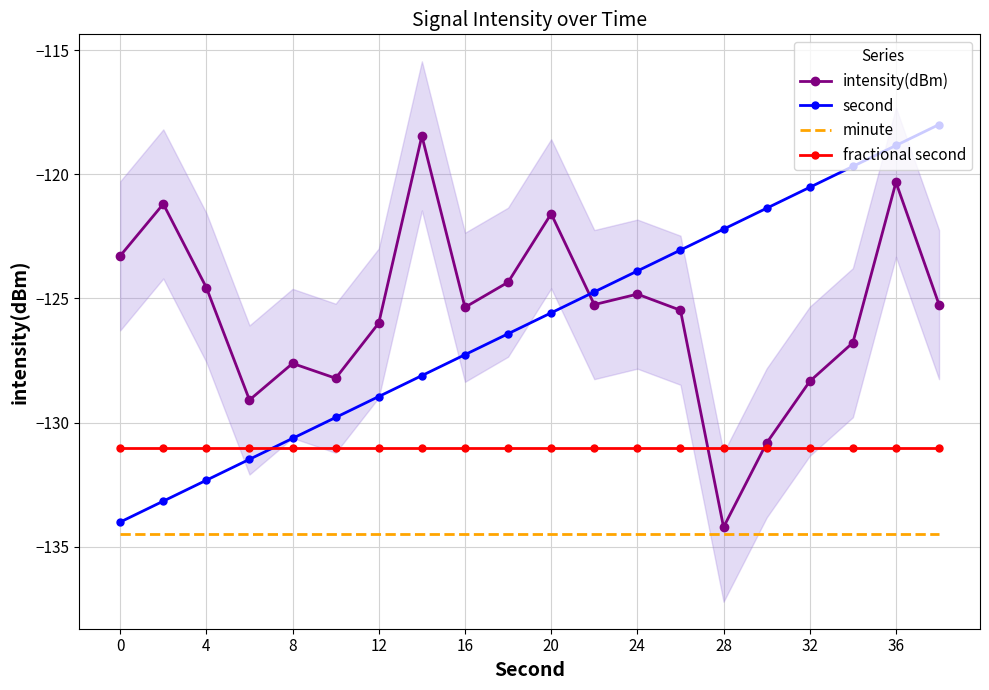

What value does the second series have at 0?

-134.0